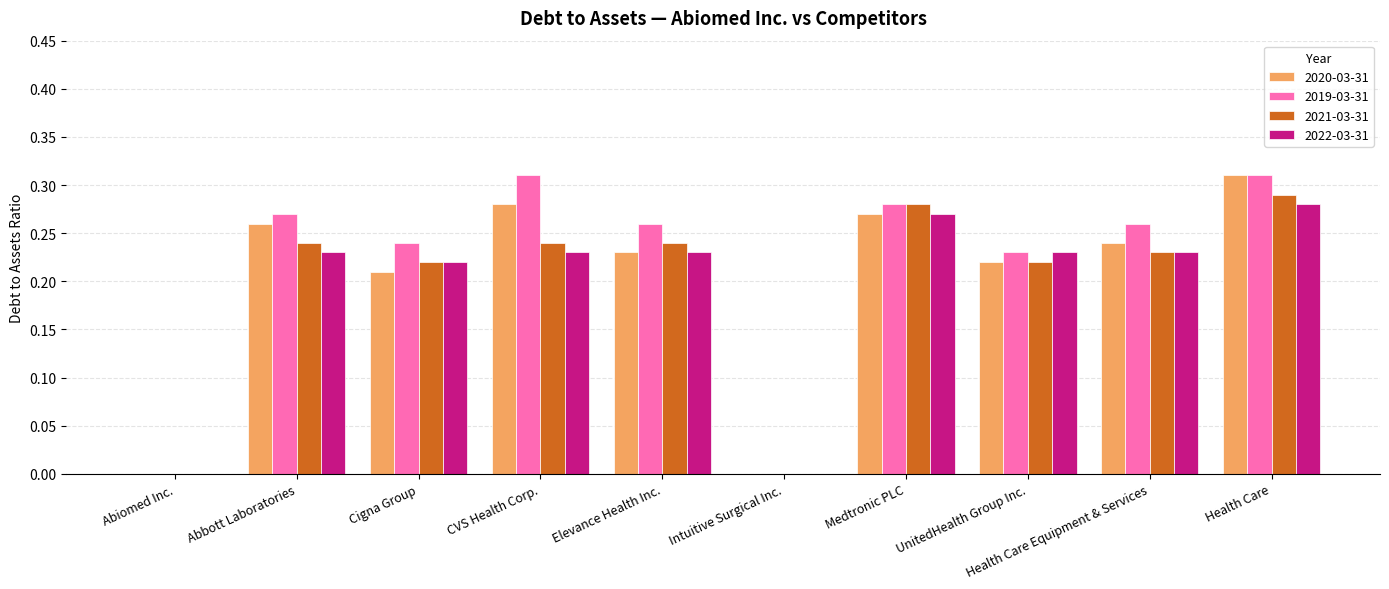

Count the 2021-03-31 values in the range 0 to 1.

10